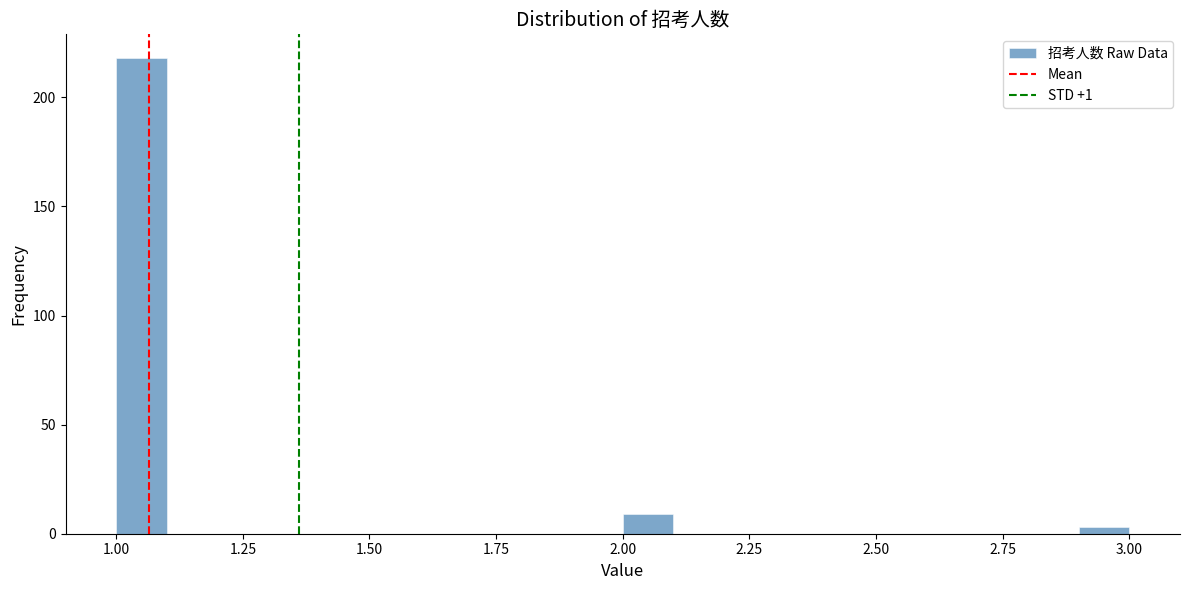

Around what value on the x-axis is the tallest bar? Give the approximate position of its centre, as read against the axis.

1.05